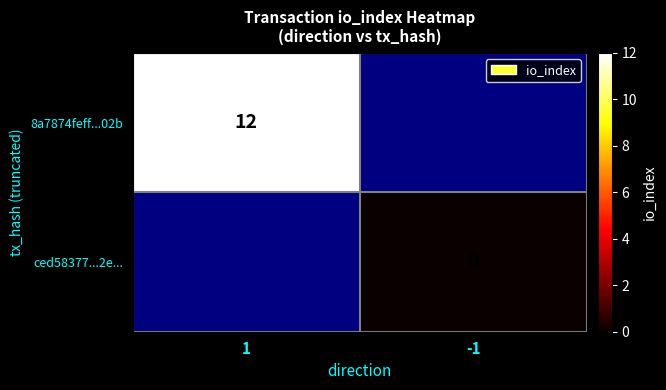

Is it true that 8a7874feff...02b equals 7.9 at 1?

False